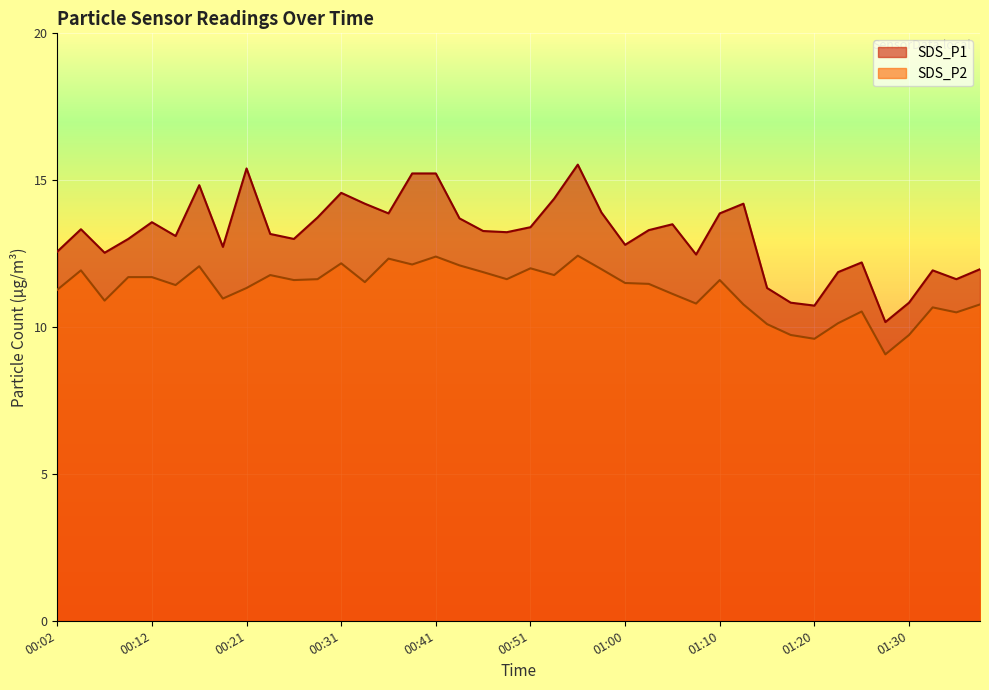

How many interior local valleys does the SDS_P1 series have?

11